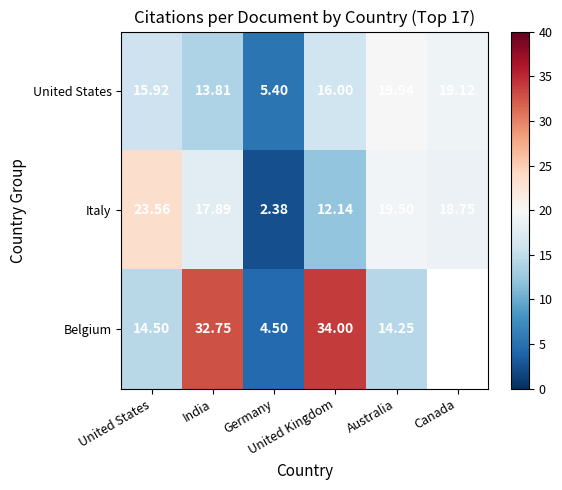

What is the difference between the United States values at Canada and United Kingdom?

3.1